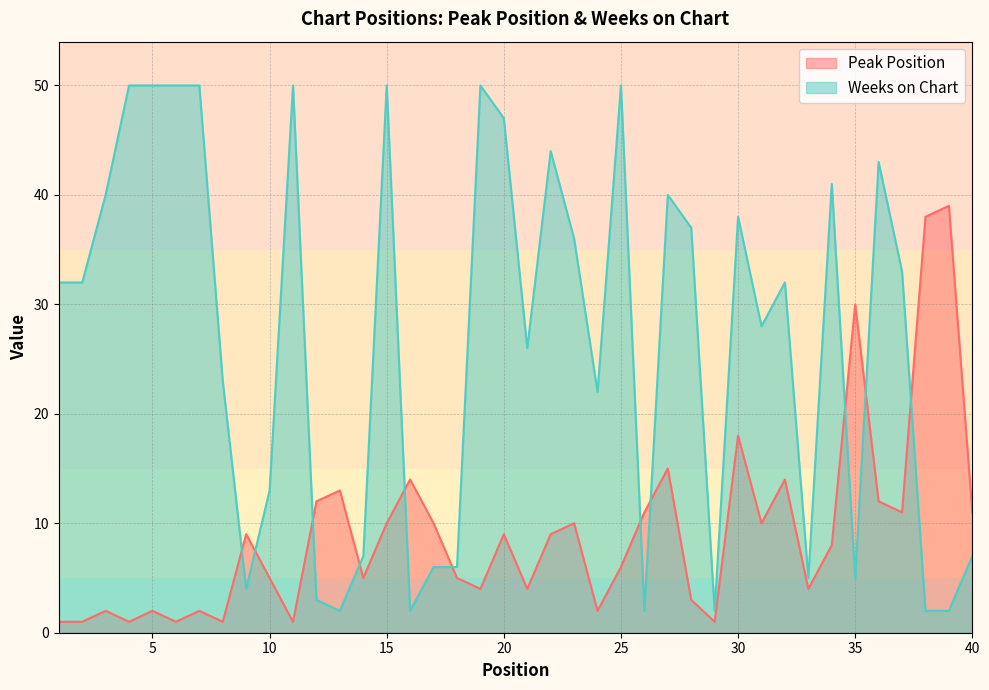

List the series in order of their overall mean, lowest first.

Peak Position, Weeks on Chart